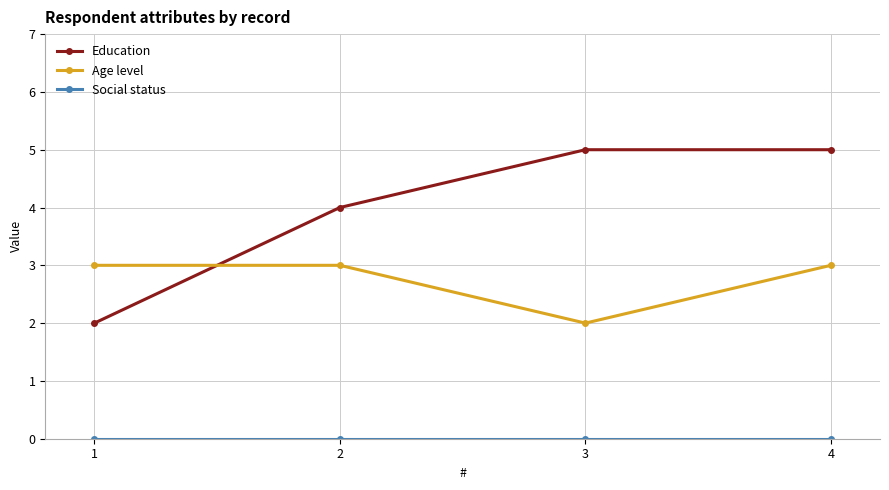

True or false: Age level and Education intersect in this chart.

True